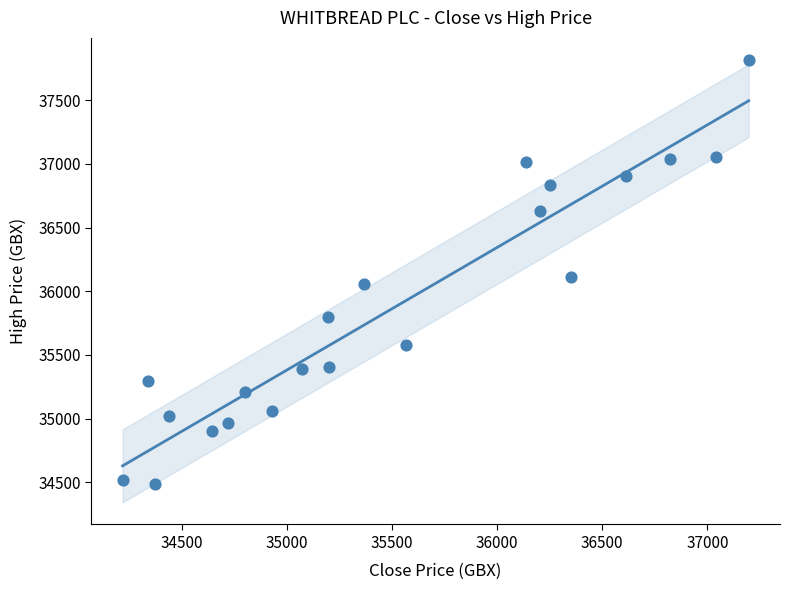

What is the range of Y values (max minus min)?

3329